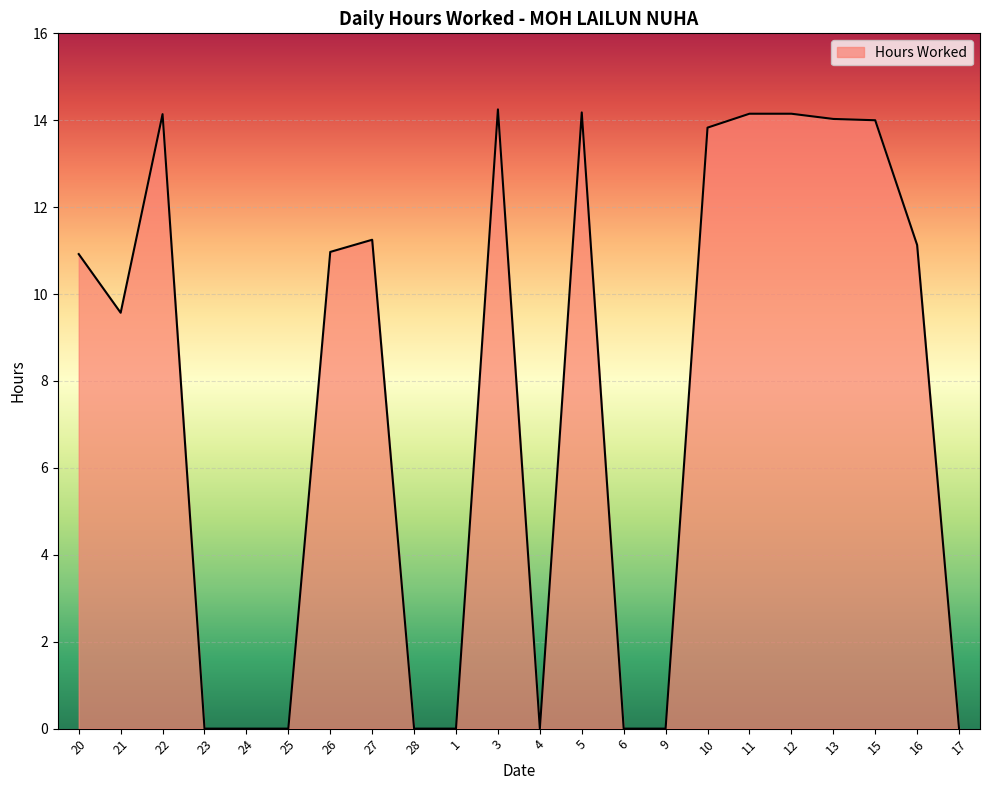

What position from the left is 27?

8